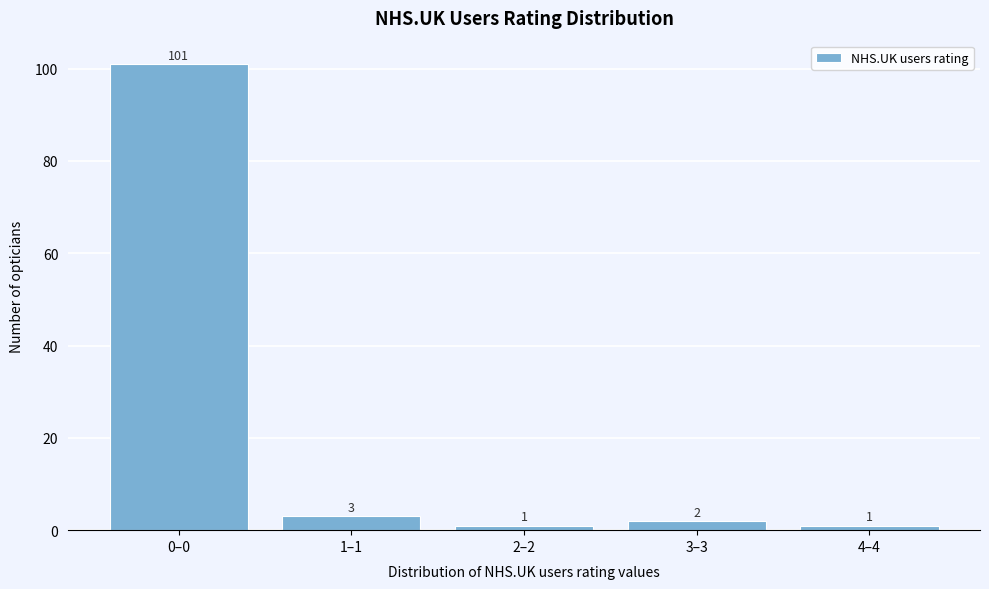

Reading left to right, extract all data points from this chart.

0–0=101	1–1=3	2–2=1	3–3=2	4–4=1